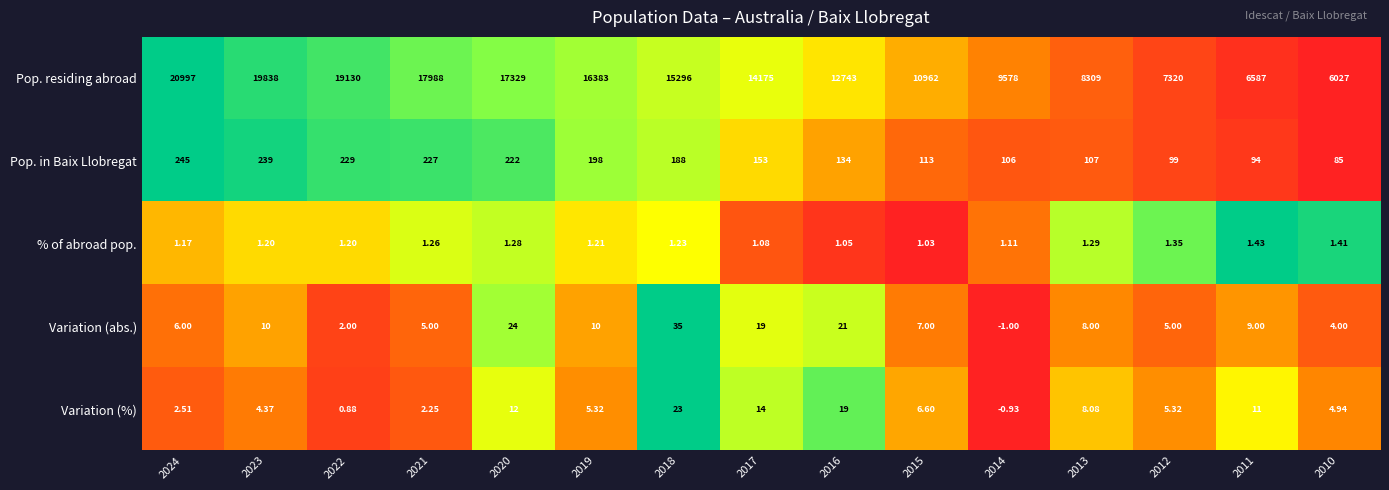

What is the total value across all series at 2020?

17588.3